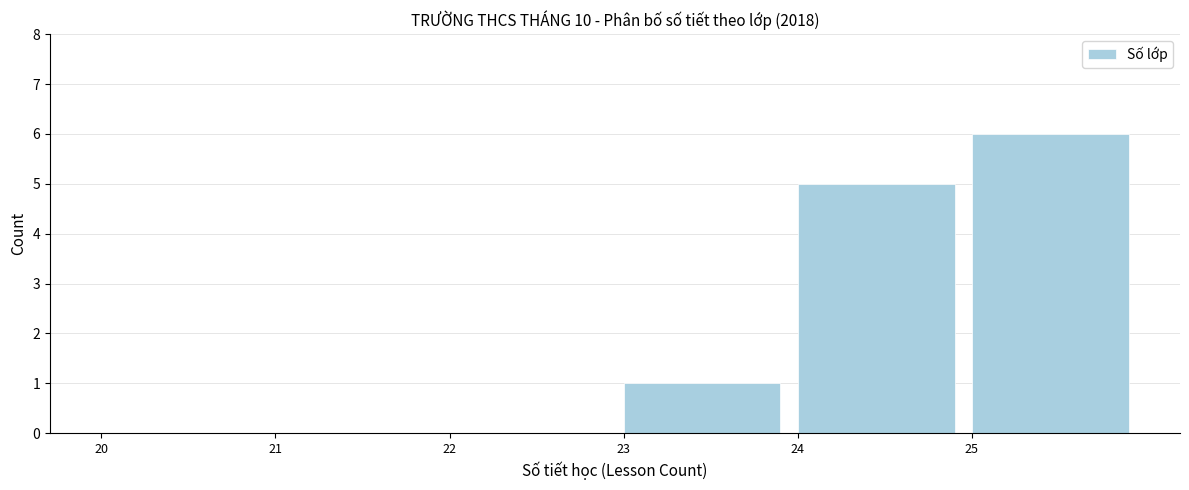

Reading left to right, list every bar in this chart as the range it spans on the x-axis followed by its height. The values are not printed on the chart, so give them approximately, as read against the axis.

20 to 21: 0
21 to 22: 0
22 to 23: 0
23 to 24: 1
24 to 25: 5
25 to 26: 6